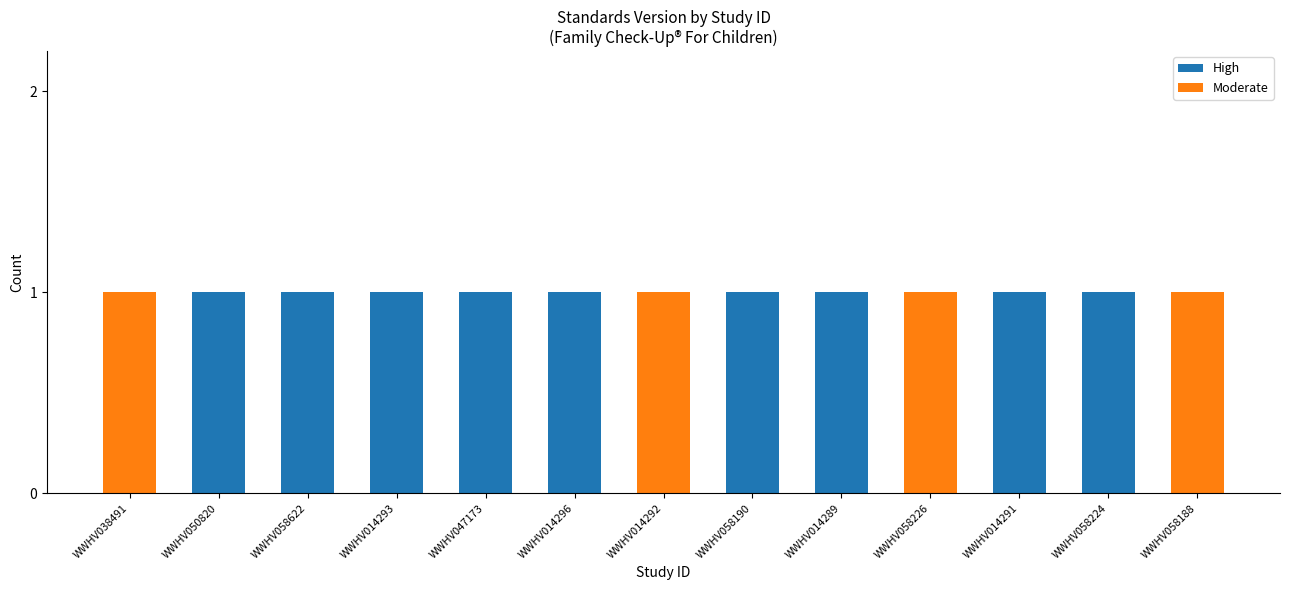

What is the average value of the High series?

1